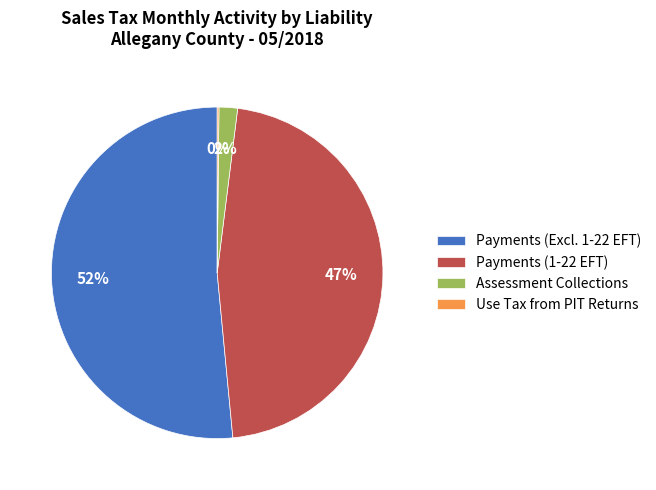

What percentage is the Payments (1-22 EFT) slice, to the nearest percent?

47%